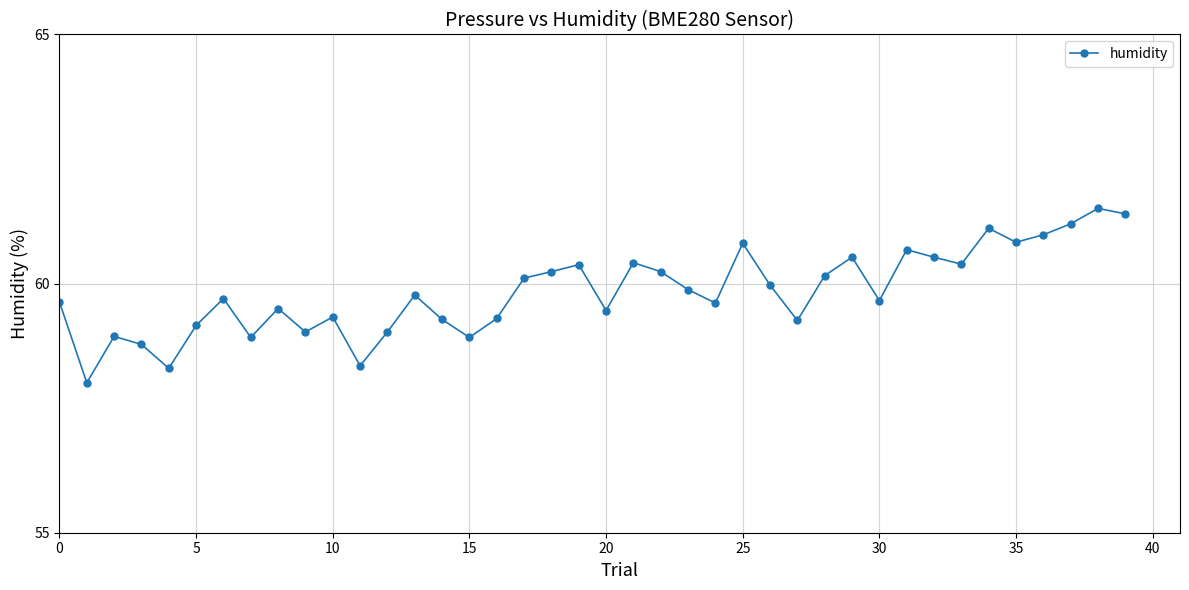

What is the difference between the second highest and minimum values?

3.4